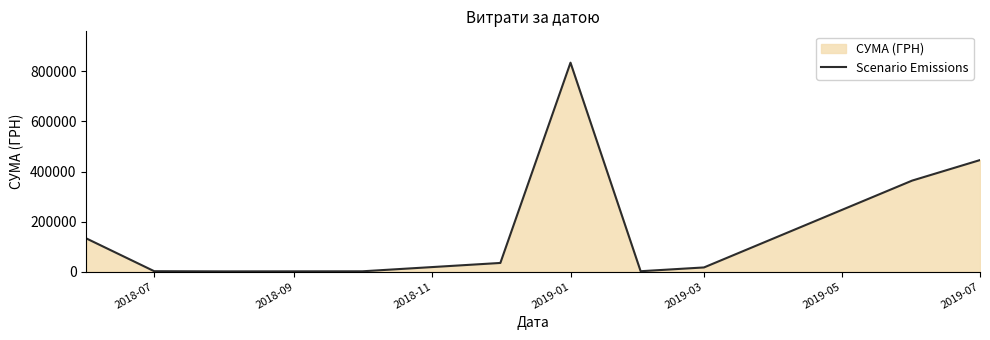

How many values are below 34667?

5